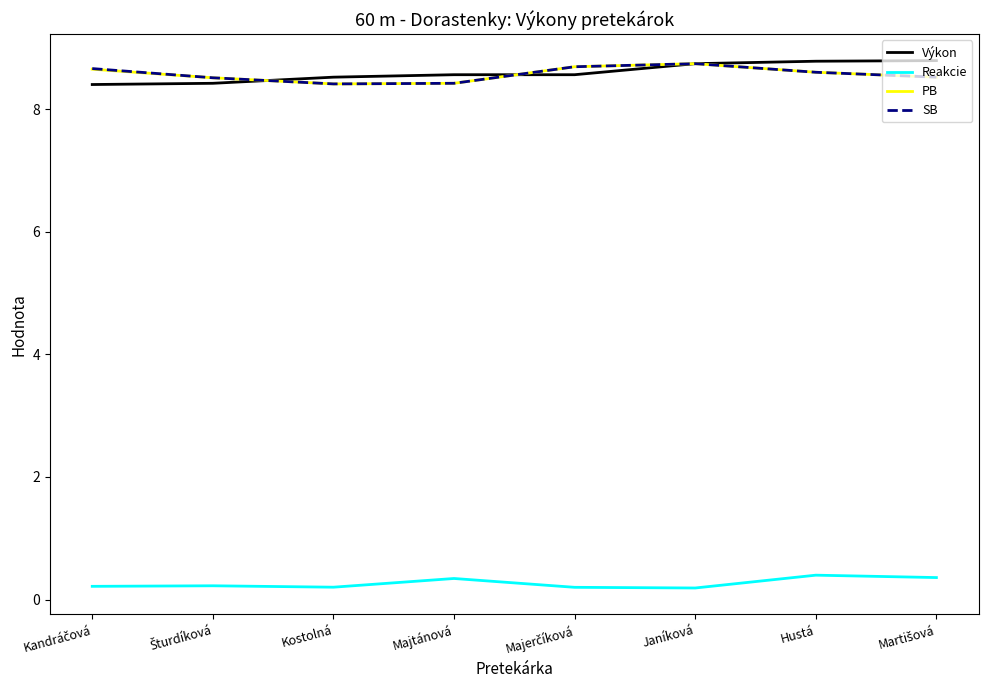

What is the total value across all series at Kostolná?

25.5